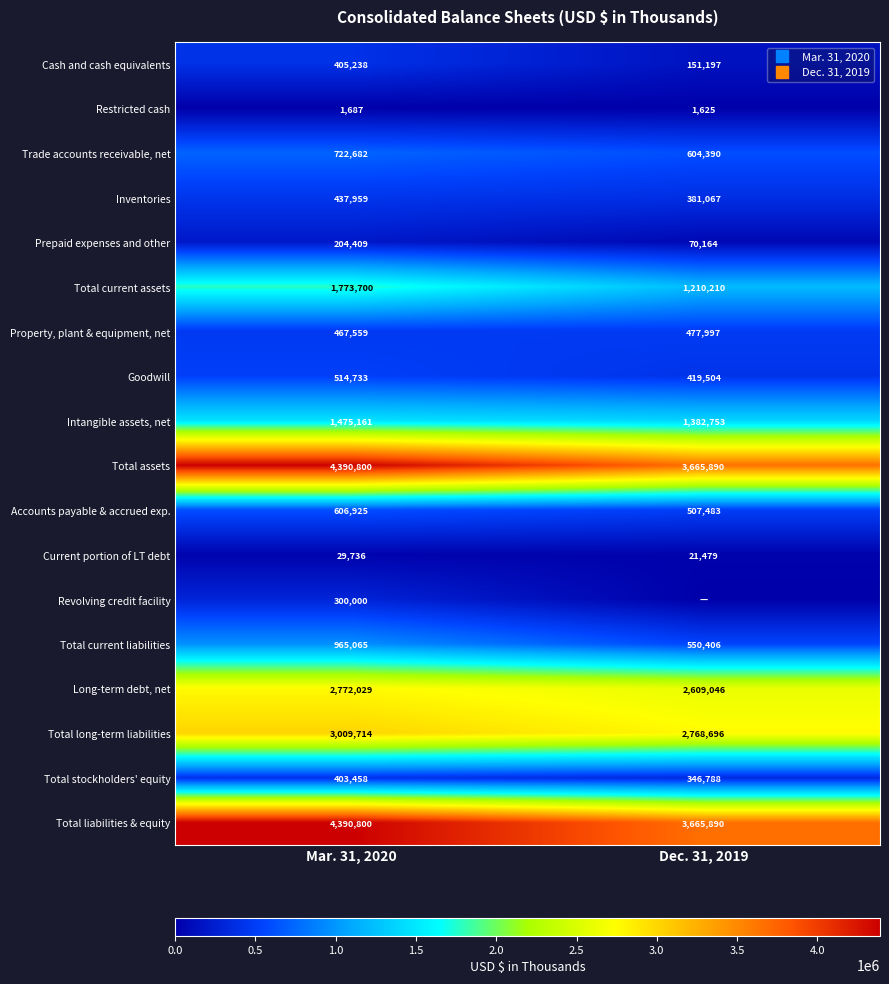

Which series has the largest range (max minus min)?

Total assets